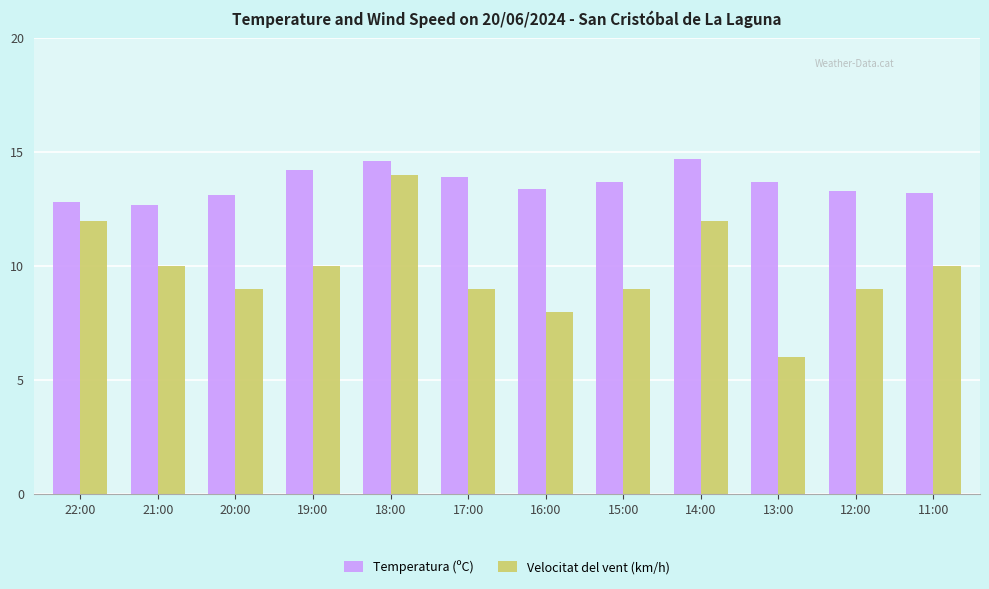

What is the label of the 9th bar from the left?

14:00